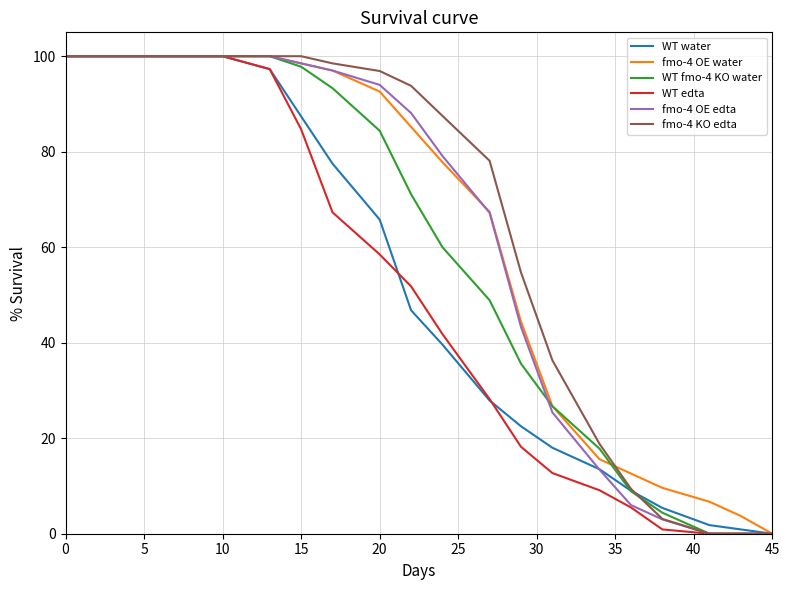

What is the maximum value shown in the chart?

100.0